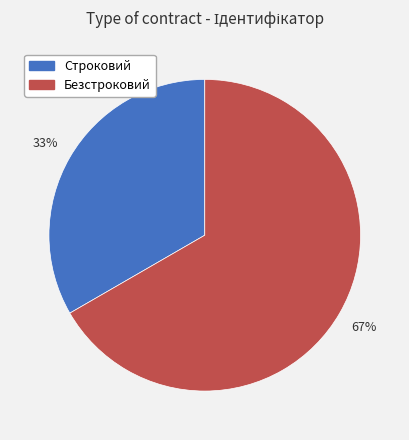

Approximately how many times larger is the value at Безстроковий compared to Строковий?

2.0